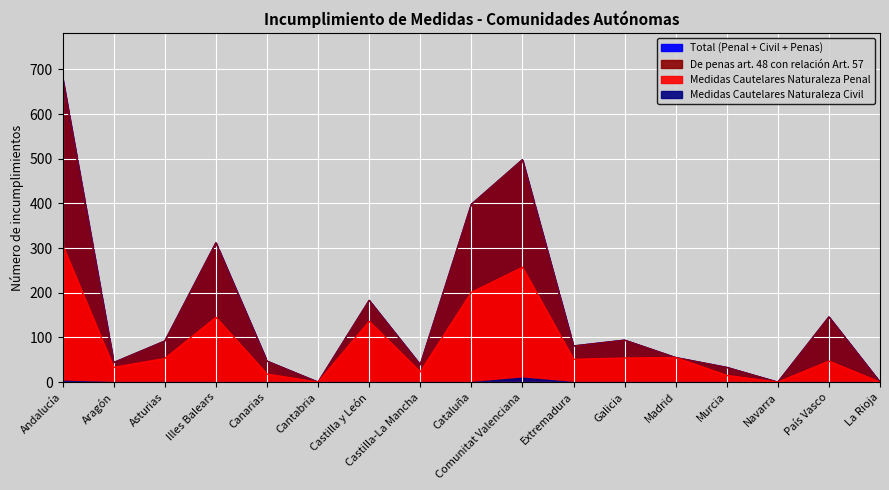

Is it true that Medidas Cautelares Naturaleza Penal equals 55 at Madrid?

True